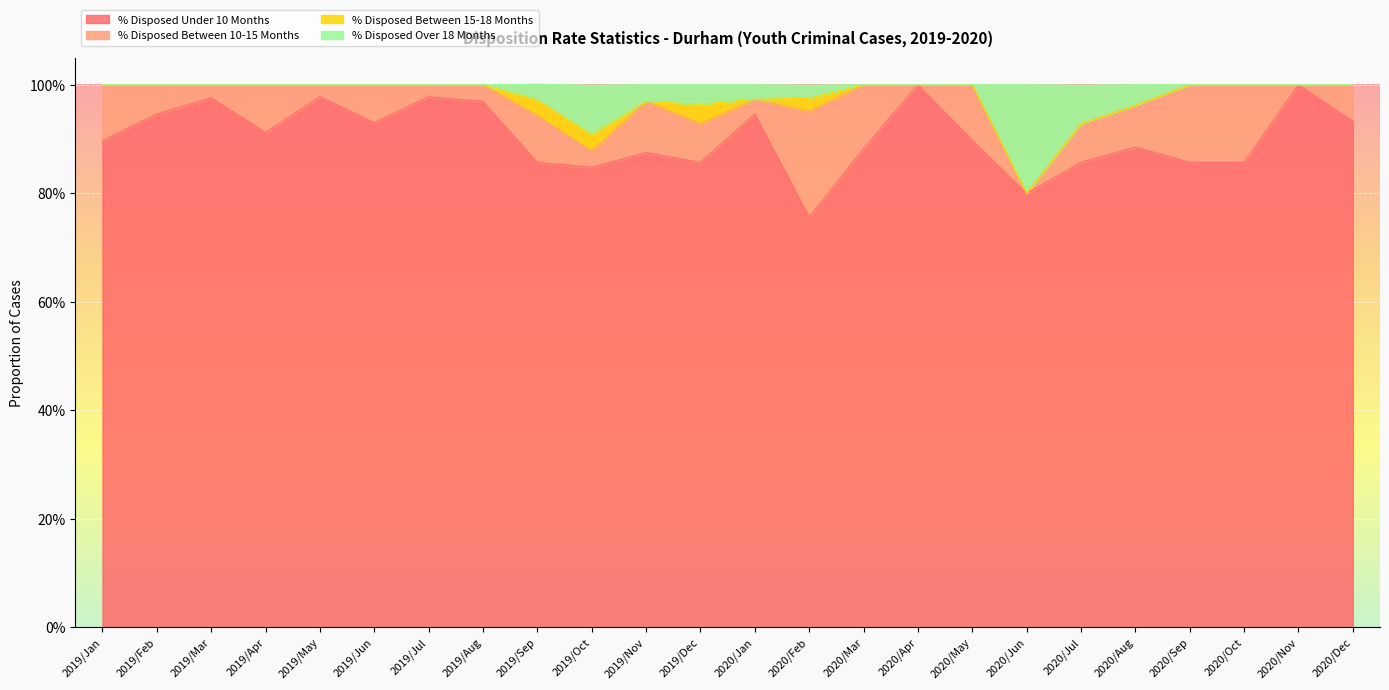

In % Disposed Under 10 Months, how many points are lower than both neighbors (excluding endpoints)?

6